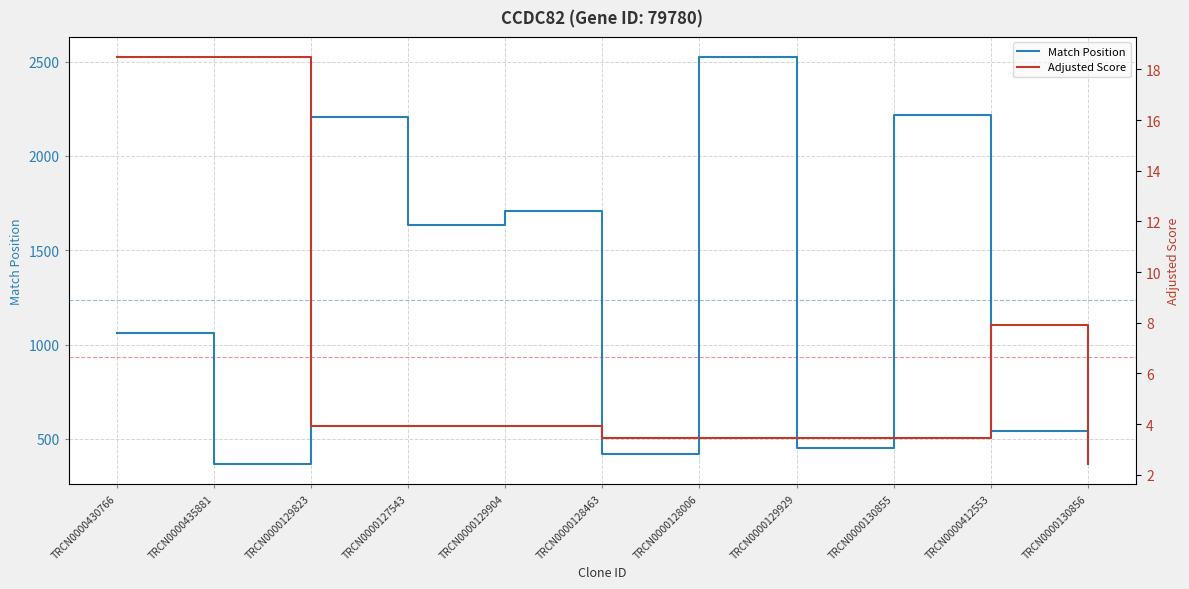

The value of Match Position at TRCN0000130855 is 3959.5. True or false?

False